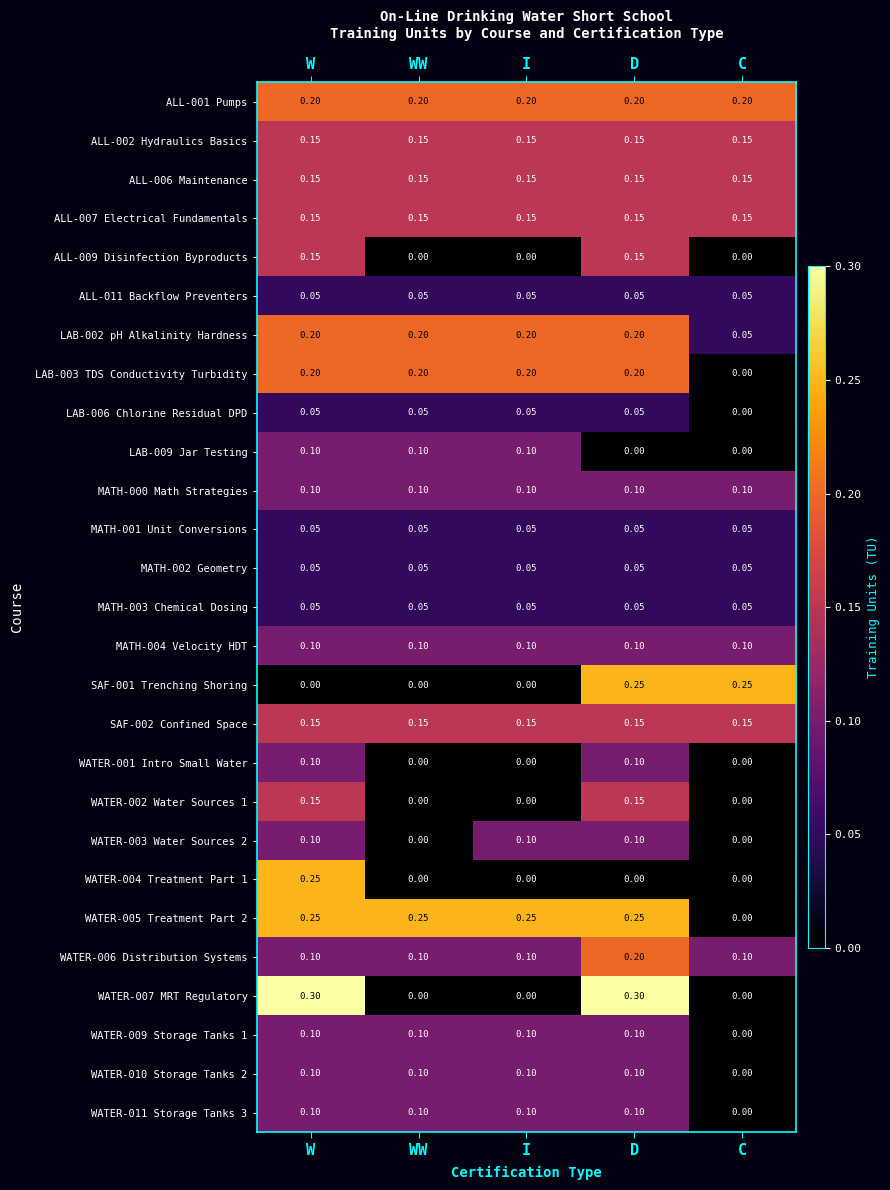

What is the maximum value shown in the chart?

0.3